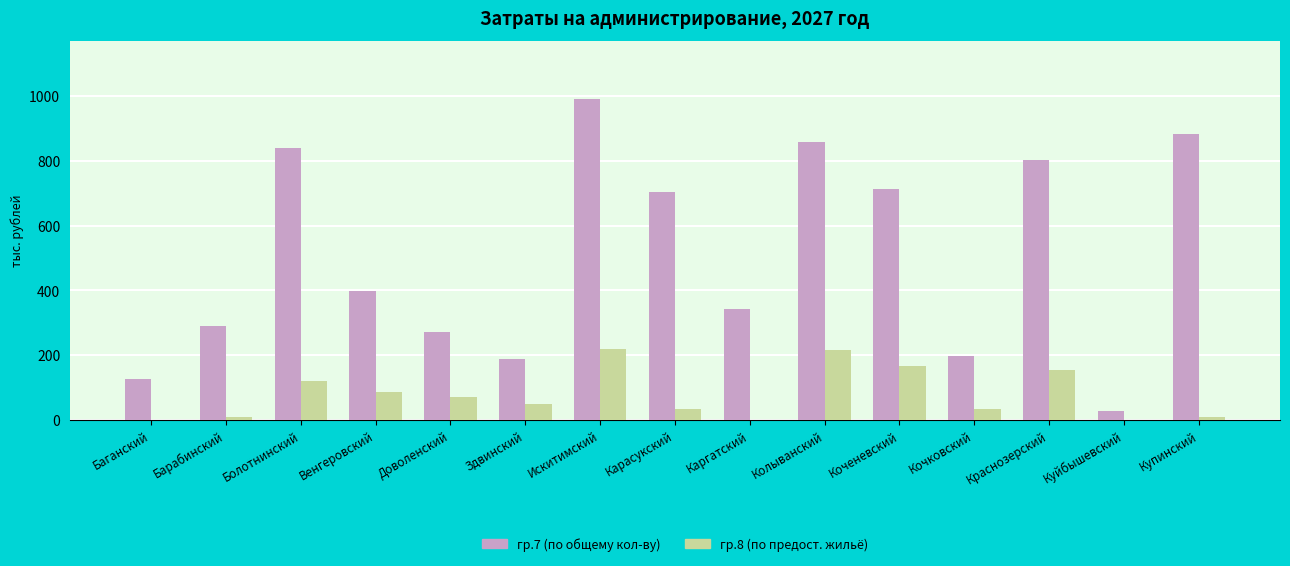

Which series has the largest total across all categories?

гр.7 (по общему кол-ву)